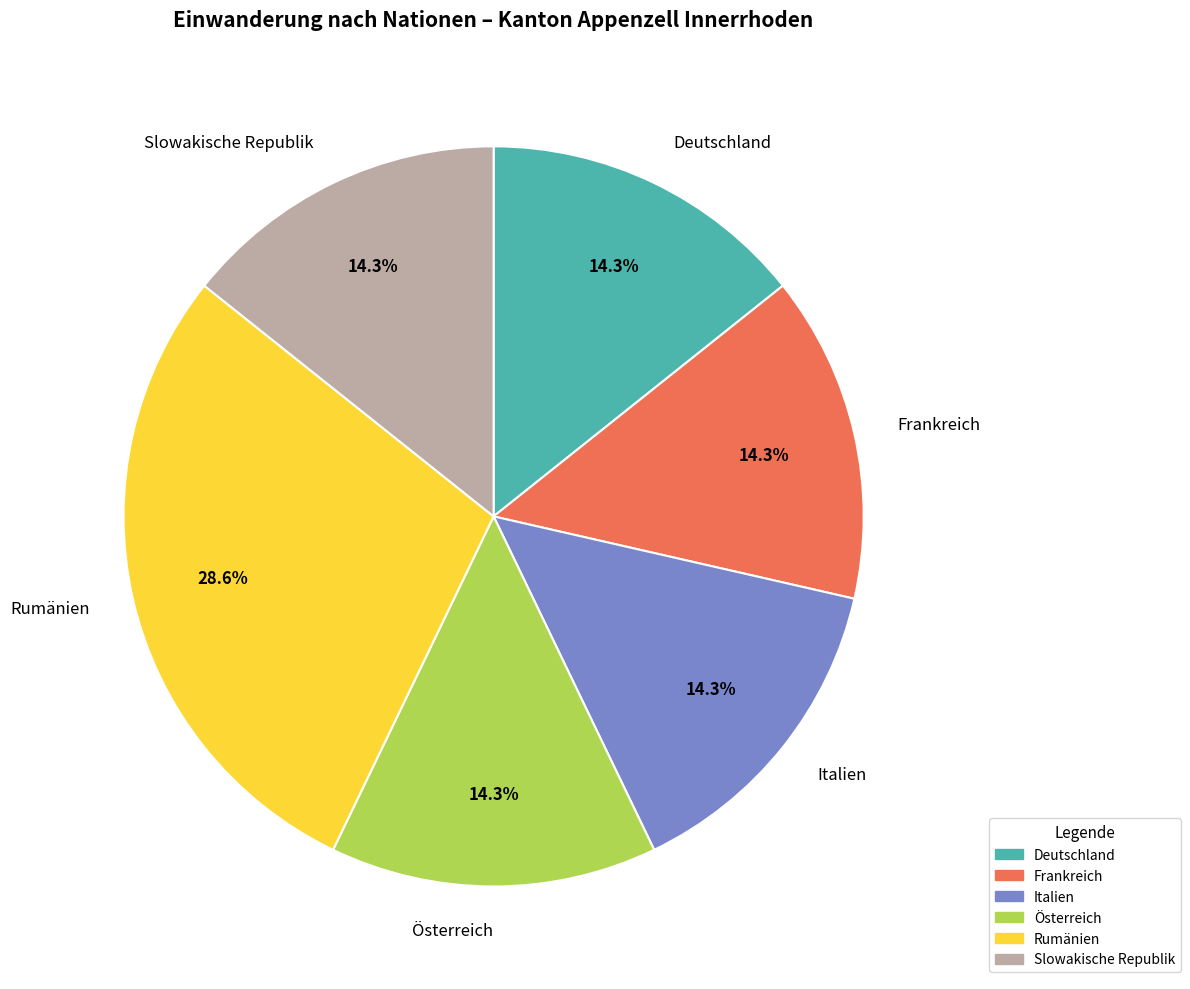

How many slices are in this pie chart?

6